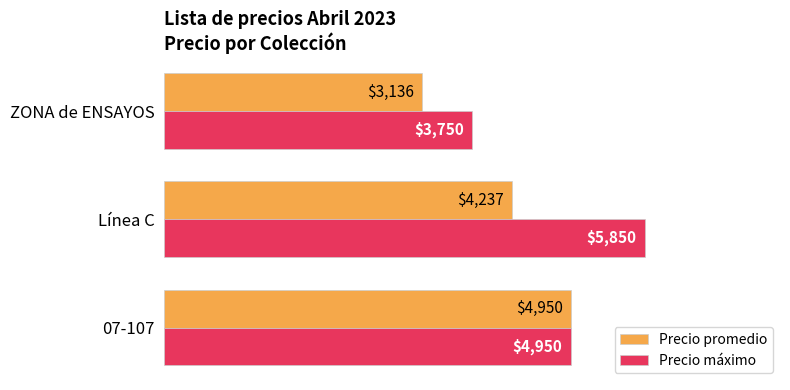

The Precio promedio series shows 8817.7 at 07-107. True or false?

False